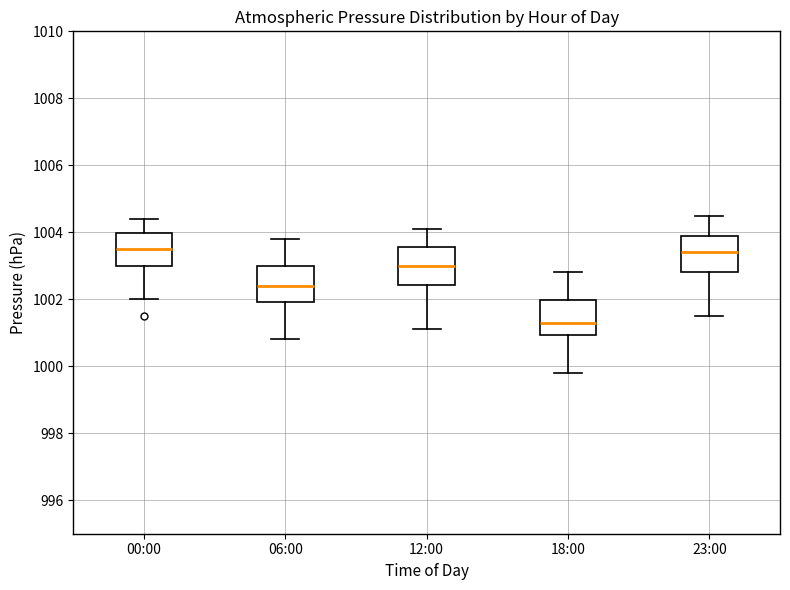

Reading left to right, transcribe this box plot: for each box, give where its median line is, the range the box spans, and where its two whiskers end, as read against the y-axis. The values are not printed on the chart, so give them approximately, as read against the axis.

00:00: median 1003.6, box 1003.0 to 1004.0, whiskers 1002.0 to 1004.4
06:00: median 1002.4, box 1002.0 to 1003.0, whiskers 1000.8 to 1003.8
12:00: median 1003.0, box 1002.4 to 1003.6, whiskers 1001.2 to 1004.2
18:00: median 1001.4, box 1001.0 to 1002.0, whiskers 999.8 to 1002.8
23:00: median 1003.4, box 1002.8 to 1004.0, whiskers 1001.6 to 1004.6